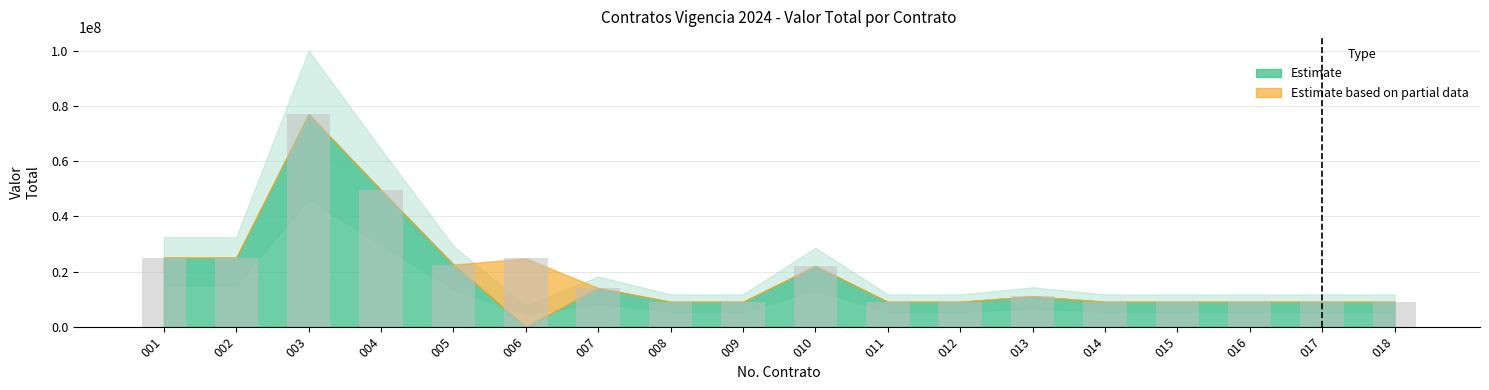

How many data points are less than 11000000?

9